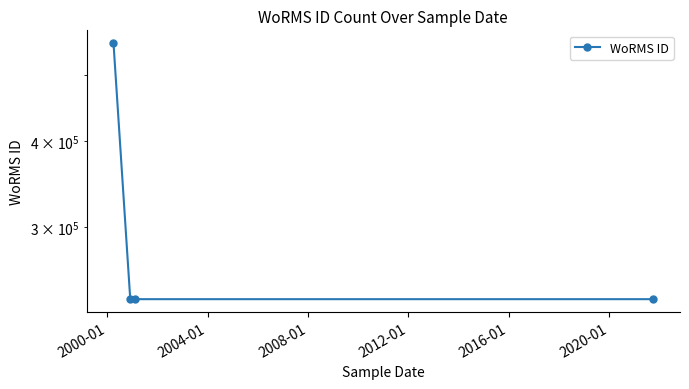

How many lines are shown in the chart?

1